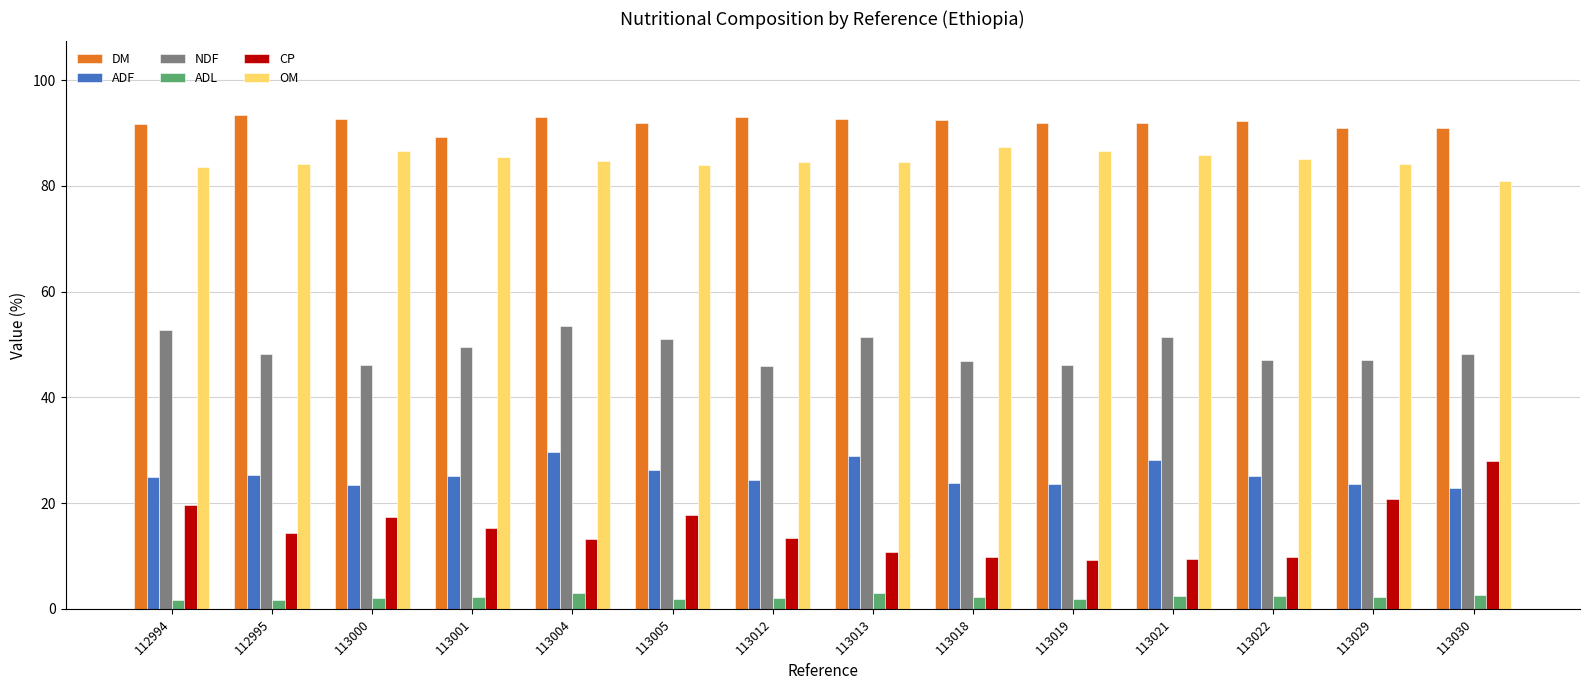

The value of DM at 113018 is 142.8. True or false?

False